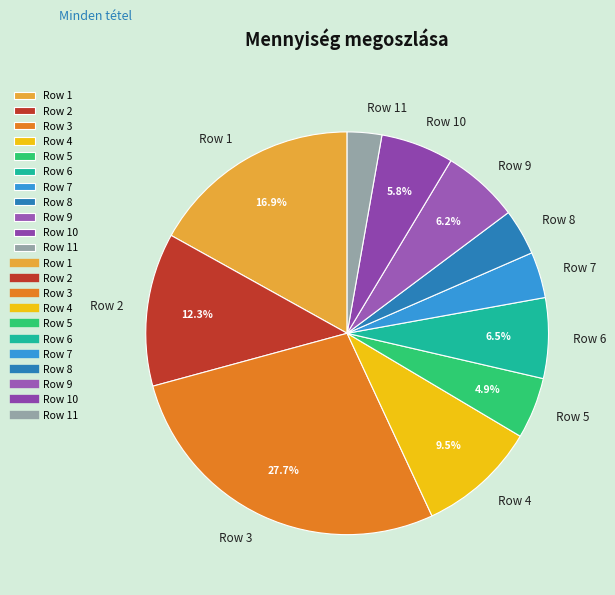

Which has a higher value, Row 3 or Row 5?

Row 3